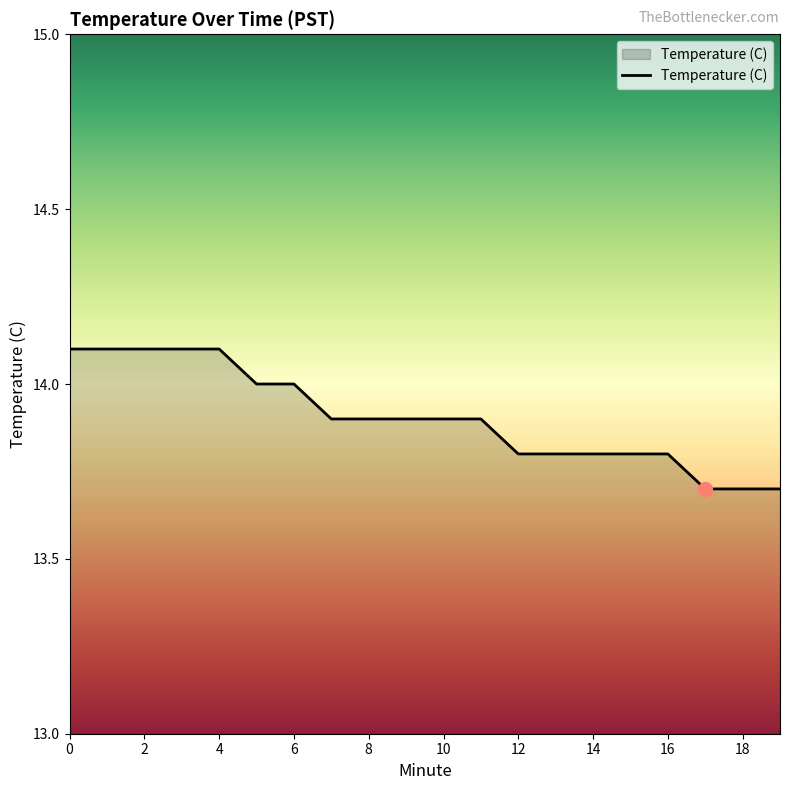

What is the greatest value displayed?

14.1